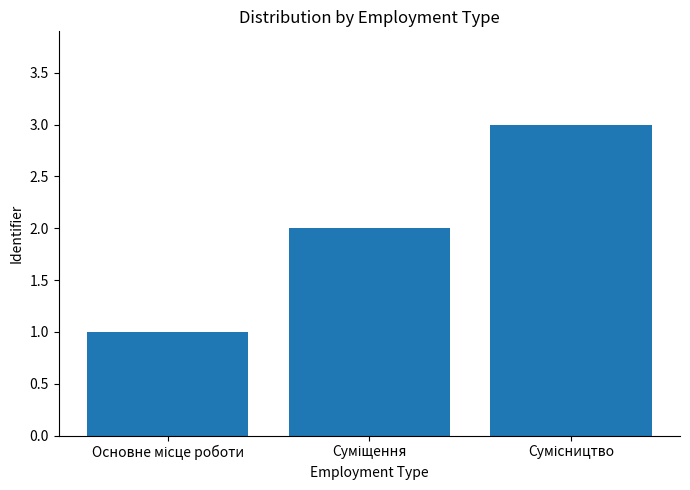

What is the greatest value displayed?

3